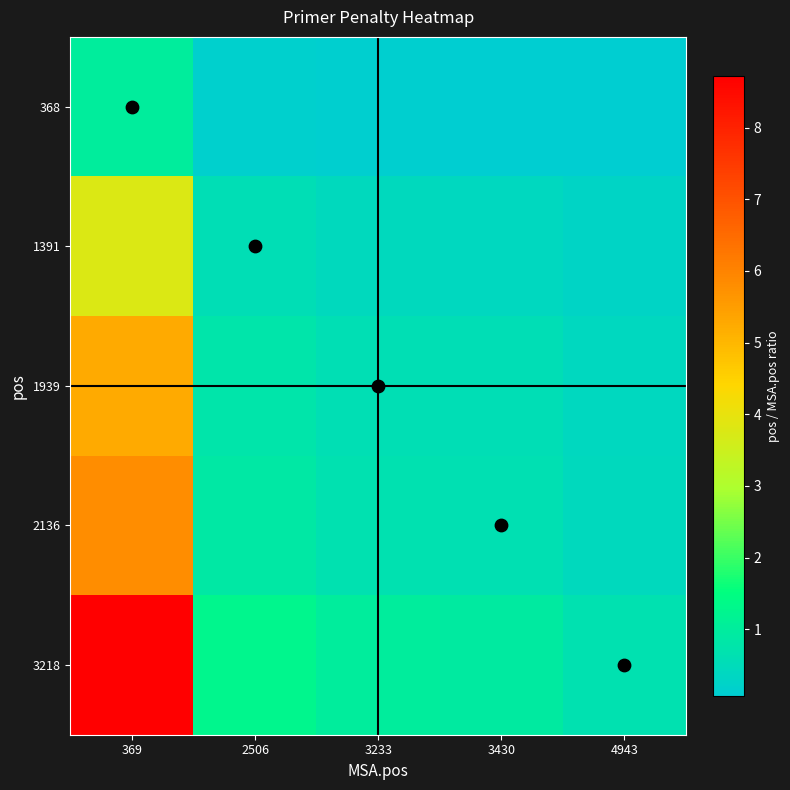

List the series in order of their peak value, highest first.

3218, 2136, 1939, 1391, 368